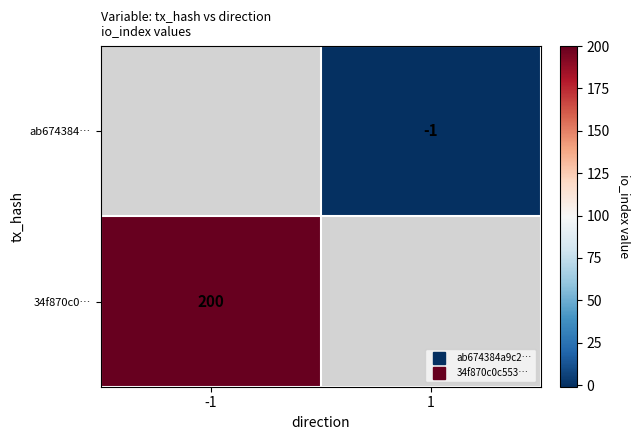

Rank the series by their average value, from lowest to highest.

ab674384…, 34f870c0…